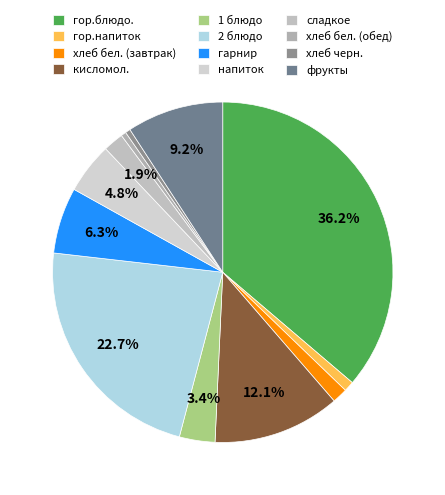

What is the change in value from хлеб бел. (обед) to фрукты?

+18